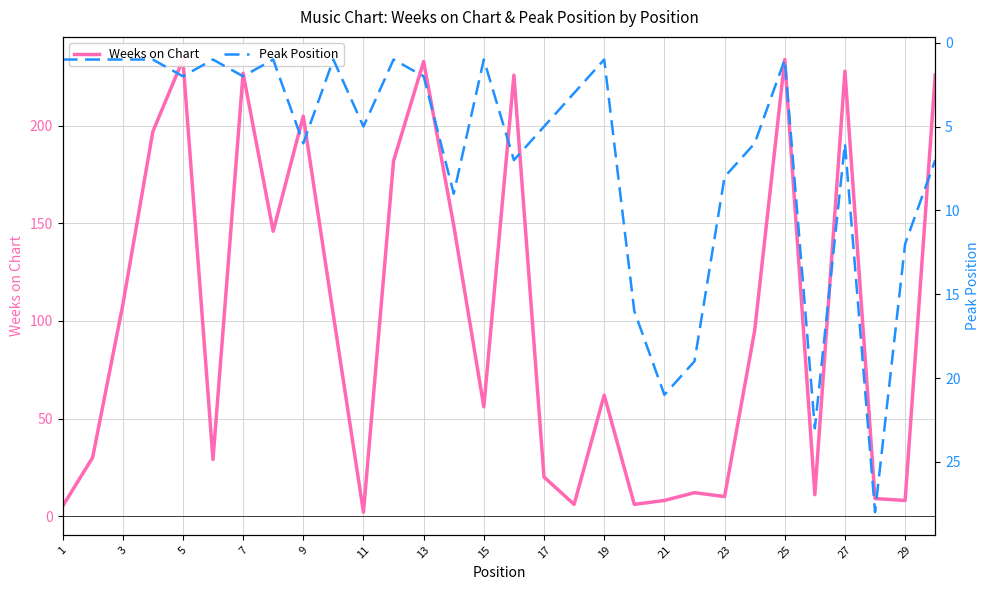

How many lines are shown in the chart?

2